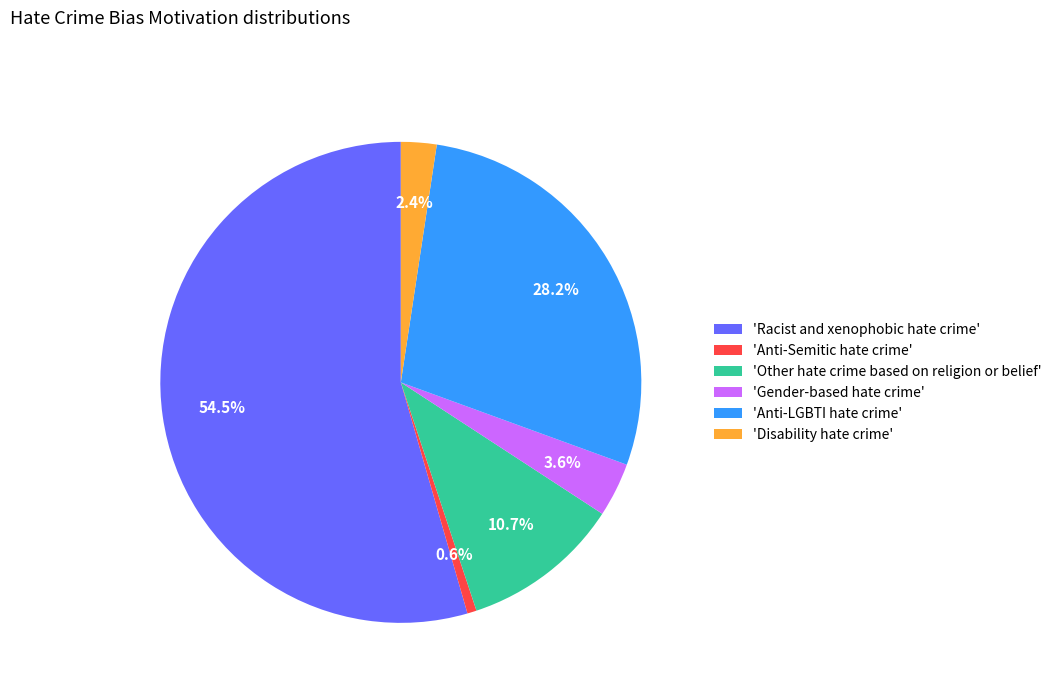

Which category has the smallest portion of the pie?

'Anti-Semitic hate crime'